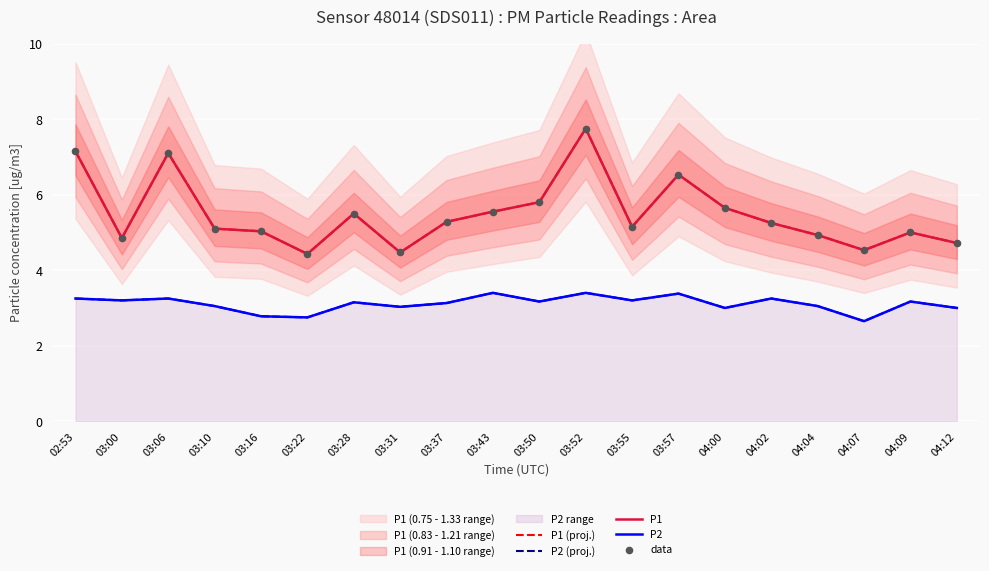

At which category is the sum across all series the highest?

03:52